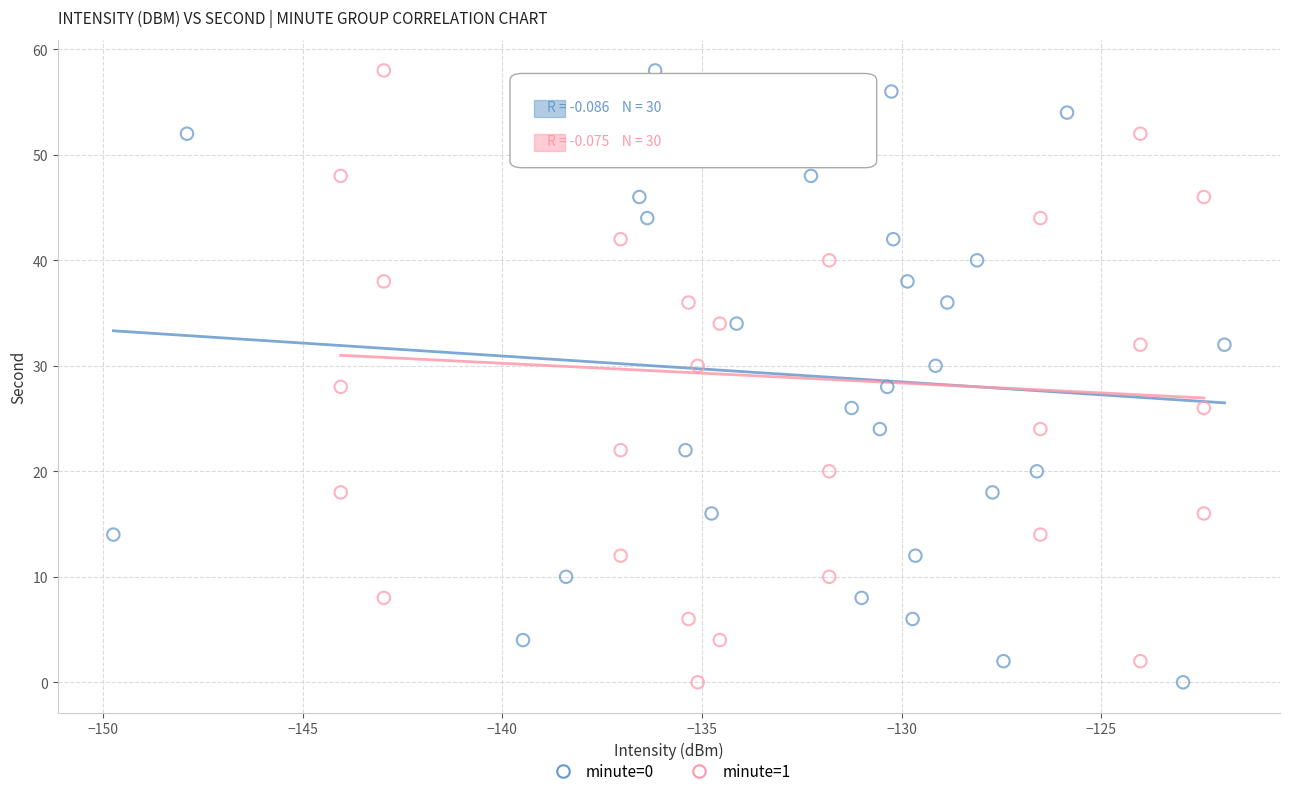

What are all the series names shown in the legend?

minute=0, minute=1